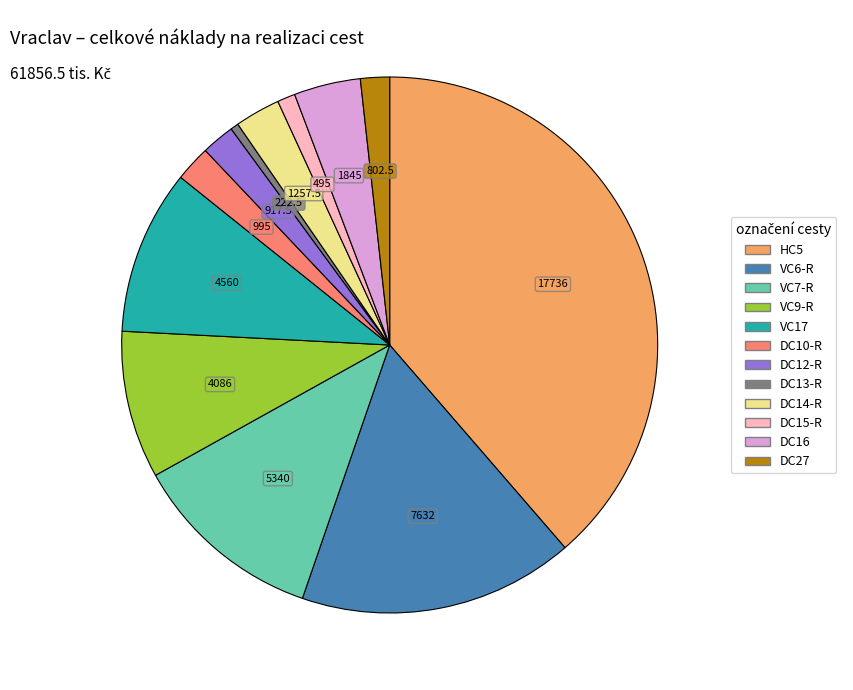

What is the smallest slice in the pie chart?

DC13-R